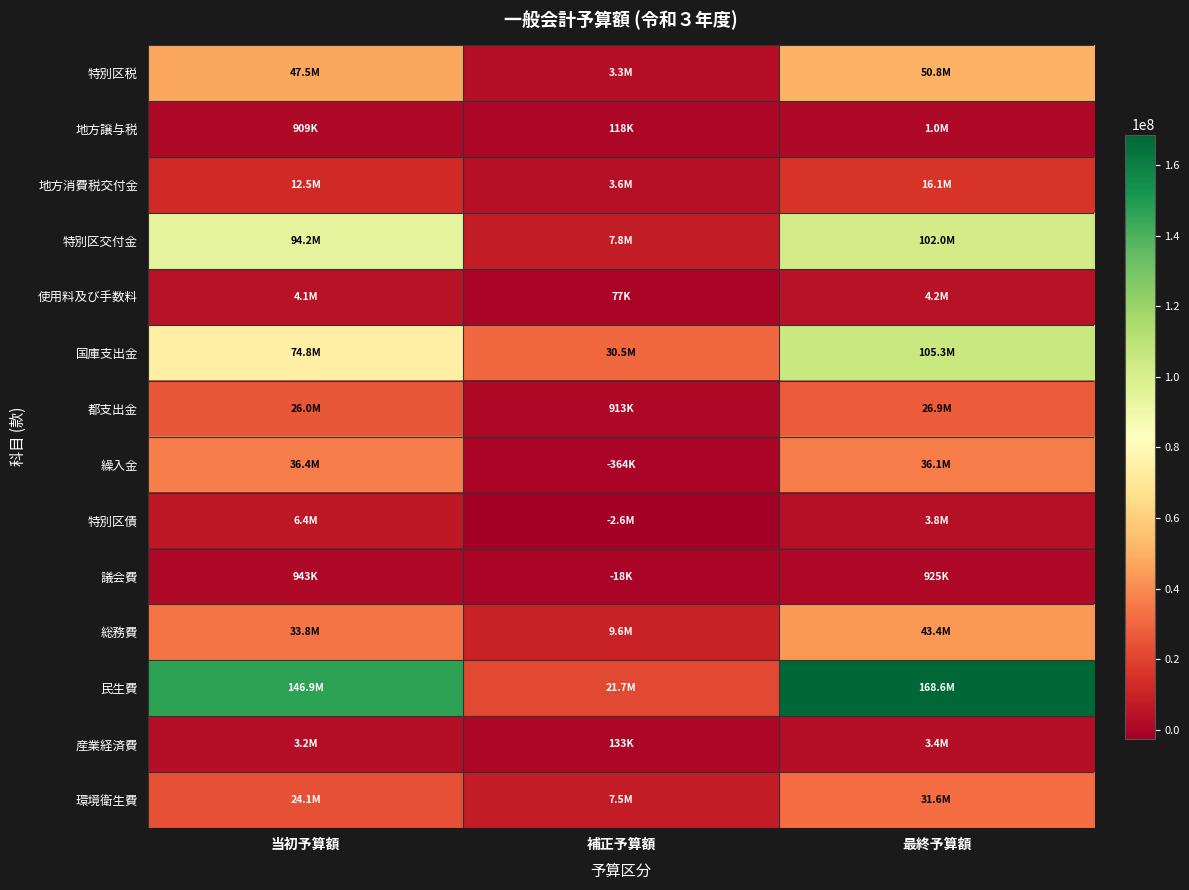

Reading left to right, list all the values displayed in this chart.

特別区税: 当初予算額=47528548	補正予算額=3255520	最終予算額=50784068
地方譲与税: 当初予算額=909401	補正予算額=117600	最終予算額=1027001
地方消費税交付金: 当初予算額=12480000	補正予算額=3620000	最終予算額=16100000
特別区交付金: 当初予算額=94200000	補正予算額=7806098	最終予算額=102006098
使用料及び手数料: 当初予算額=4140152	補正予算額=77279	最終予算額=4217431
国庫支出金: 当初予算額=74846386	補正予算額=30456906	最終予算額=105303292
都支出金: 当初予算額=25953468	補正予算額=912892	最終予算額=26866360
繰入金: 当初予算額=36436263	補正予算額=-363967	最終予算額=36072296
特別区債: 当初予算額=6387300	補正予算額=-2571300	最終予算額=3816000
議会費: 当初予算額=942875	補正予算額=-17727	最終予算額=925148
総務費: 当初予算額=33812625	補正予算額=9566448	最終予算額=43379073
民生費: 当初予算額=146873073	補正予算額=21726107	最終予算額=168599180
産業経済費: 当初予算額=3235660	補正予算額=132621	最終予算額=3368281
環境衛生費: 当初予算額=24094418	補正予算額=7544585	最終予算額=31639003